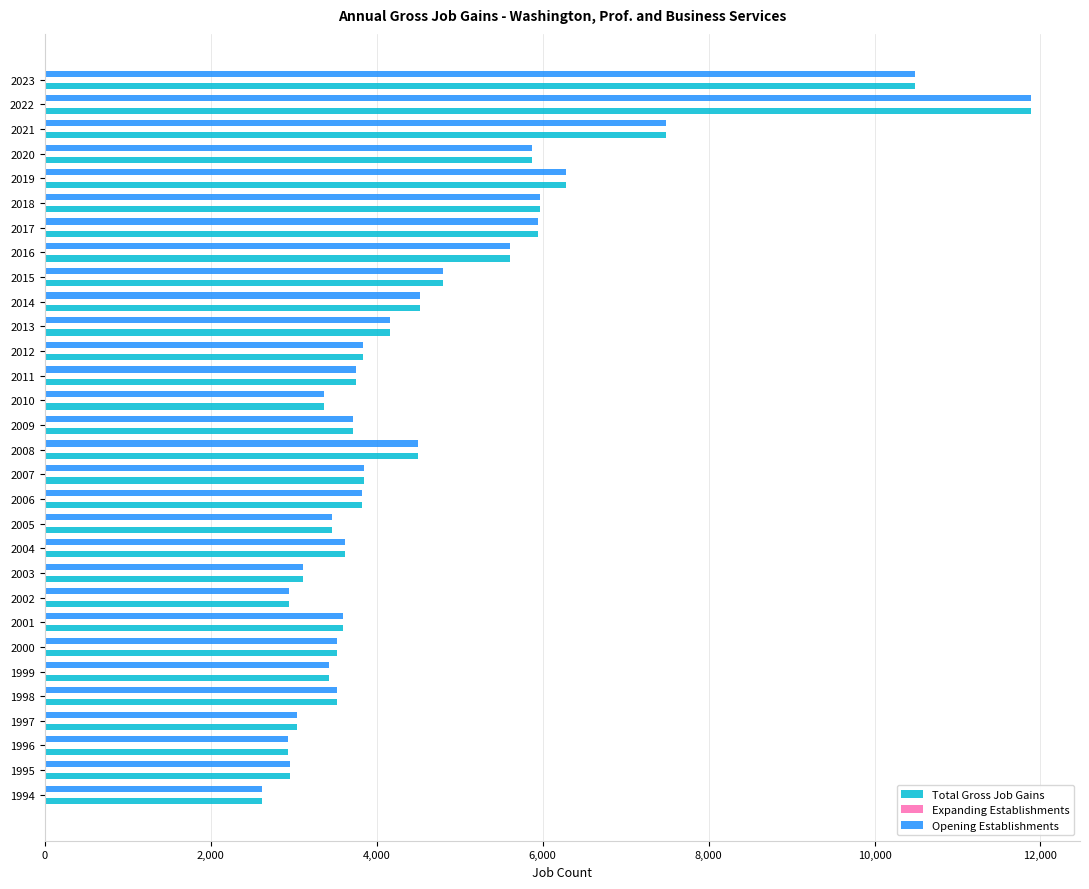

What is the sum of the Opening Establishments values at 2014 and 2018?

10495